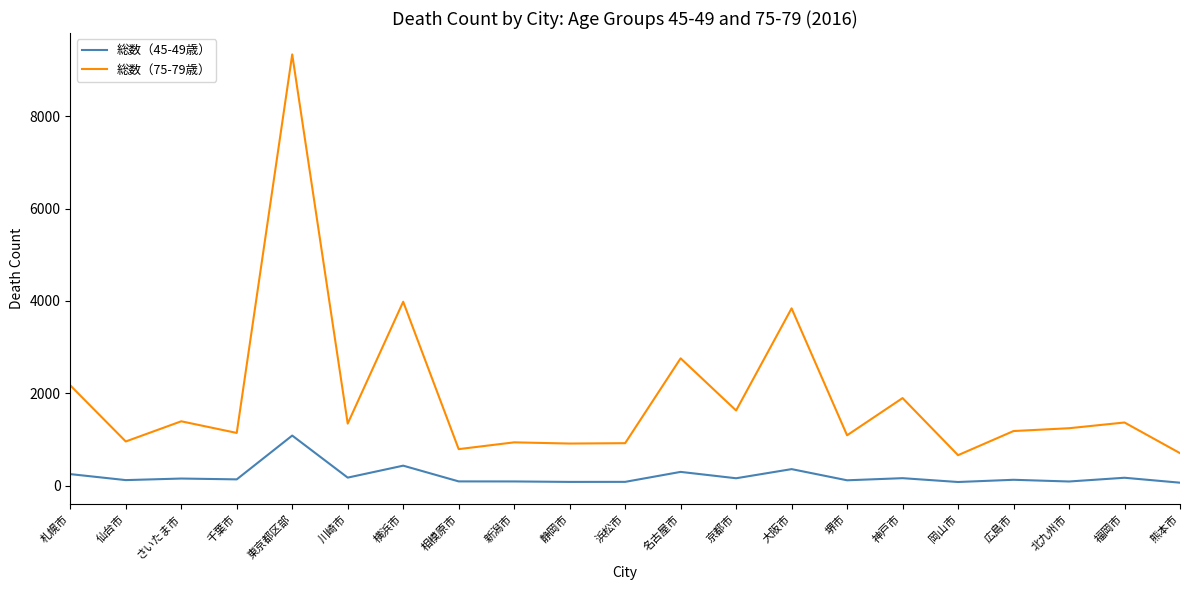

The 総数（75-79歳） series shows 1342 at 新潟市. True or false?

False